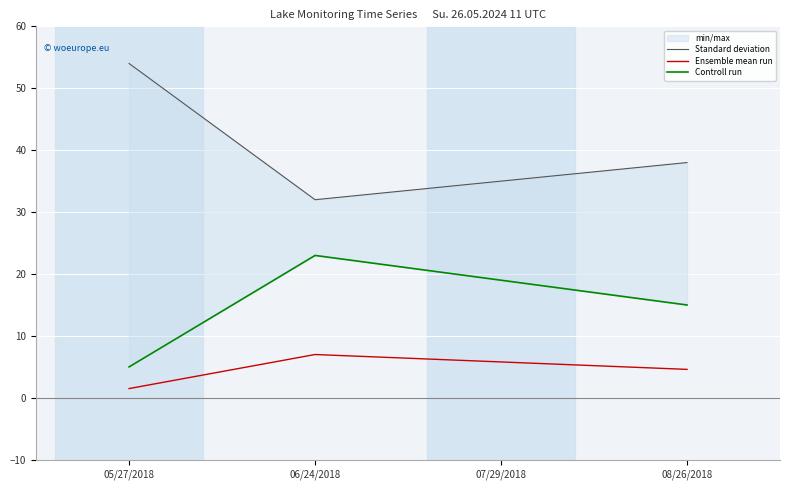

What is the sum of the Ensemble mean run values at 06/24/2018 and 07/29/2018?

12.8